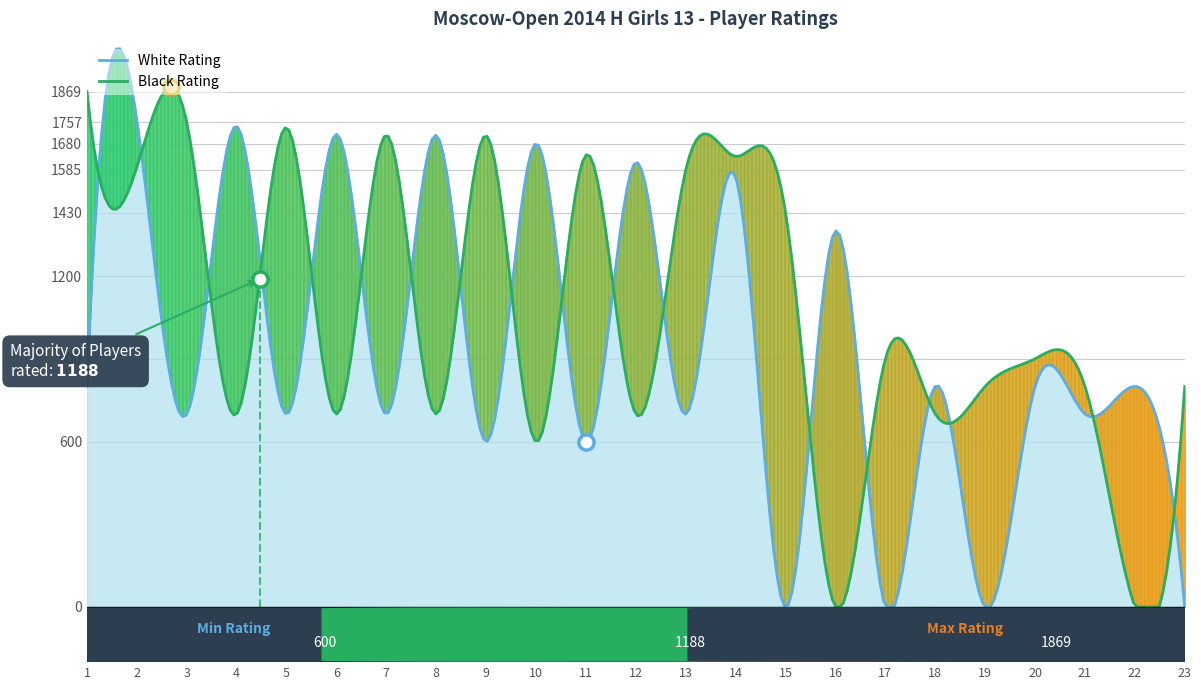

Which series contains the lowest Y value?

White Rating